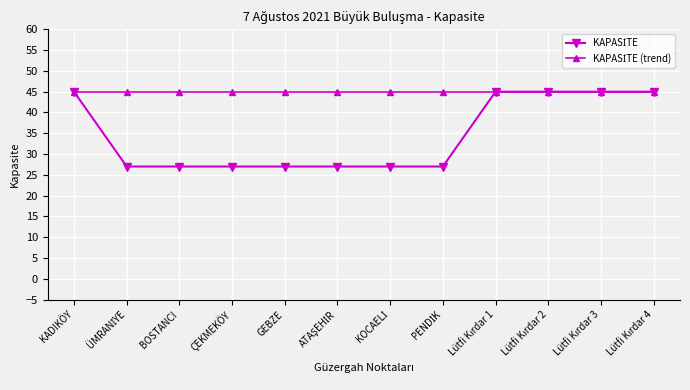

At how many categories does at least one series exceed 34?

12